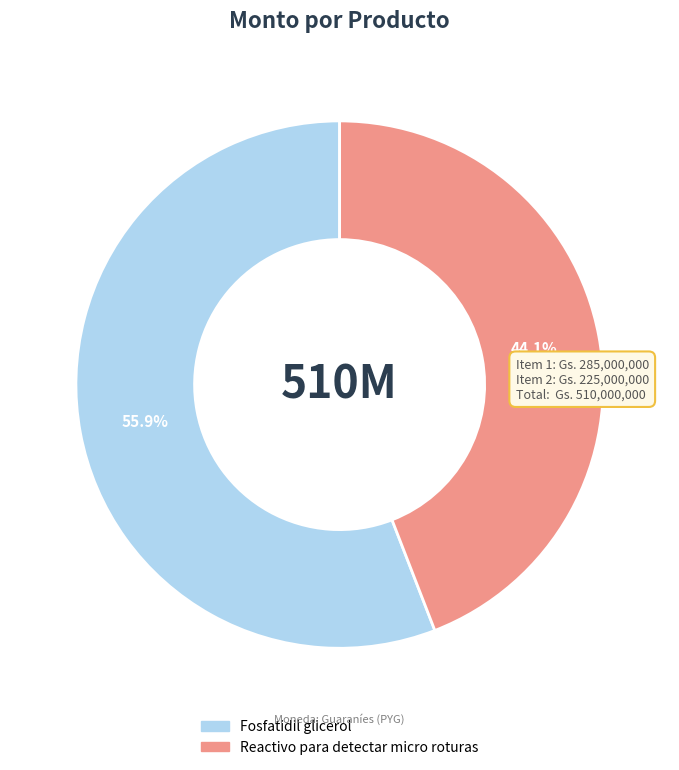

How many segments does this pie chart have?

2